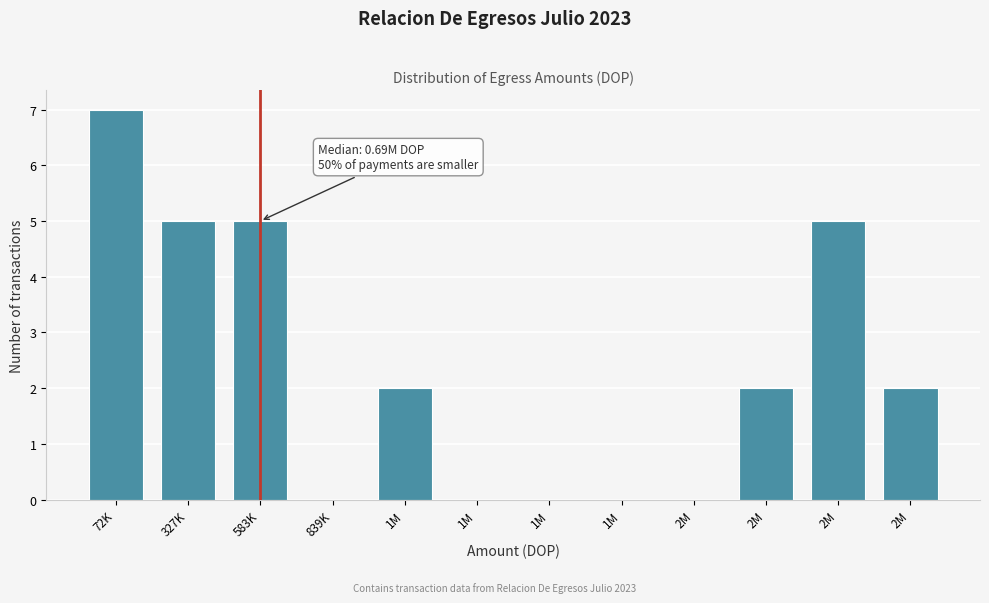

Count the number of categories in the chart.

12